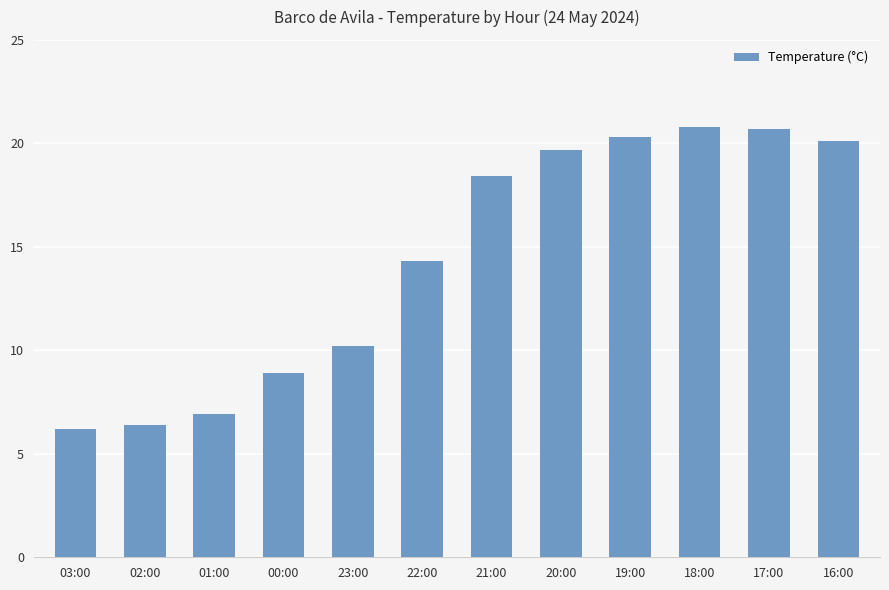

What is the value of the 11th bar from the left?

20.7